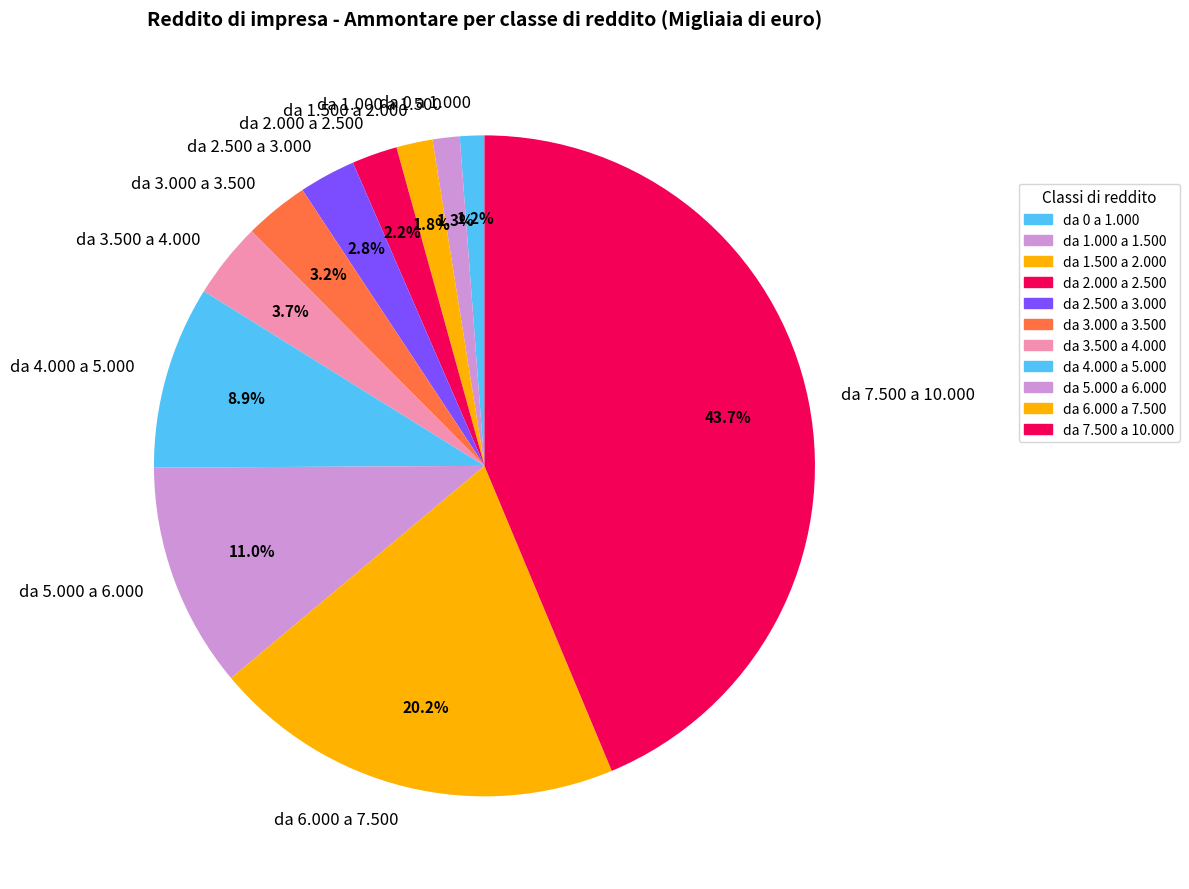

Approximately how many times larger is the value at da 0 a 1.000 compared to da 3.000 a 3.500?

0.4